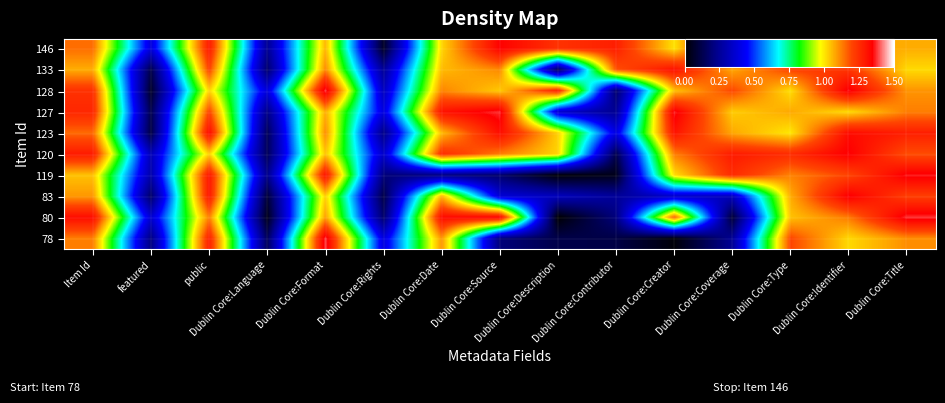

Between Dublin Core:Identifier and Dublin Core:Title, which is larger?

Dublin Core:Identifier